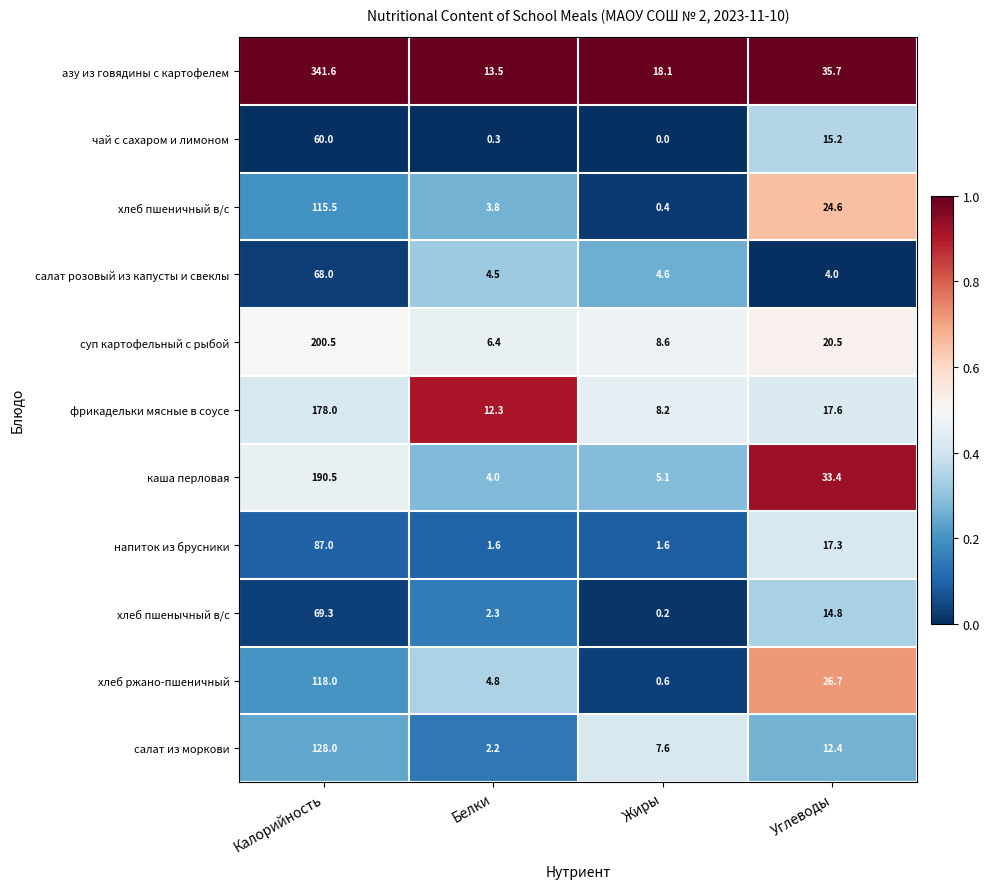

Is the value of хлеб пшенычный в/с at Белки greater than the value of напиток из брусники at Белки?

Yes